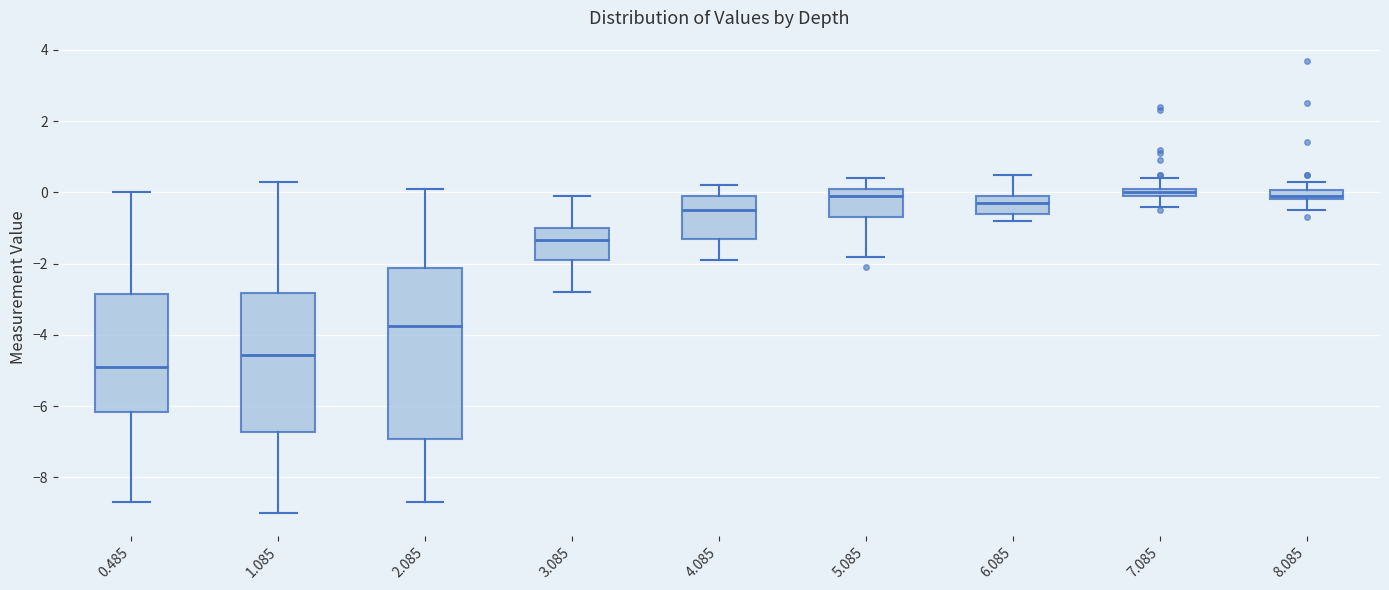

Which box is the tallest, from its lower edge to its upper edge?

2.085